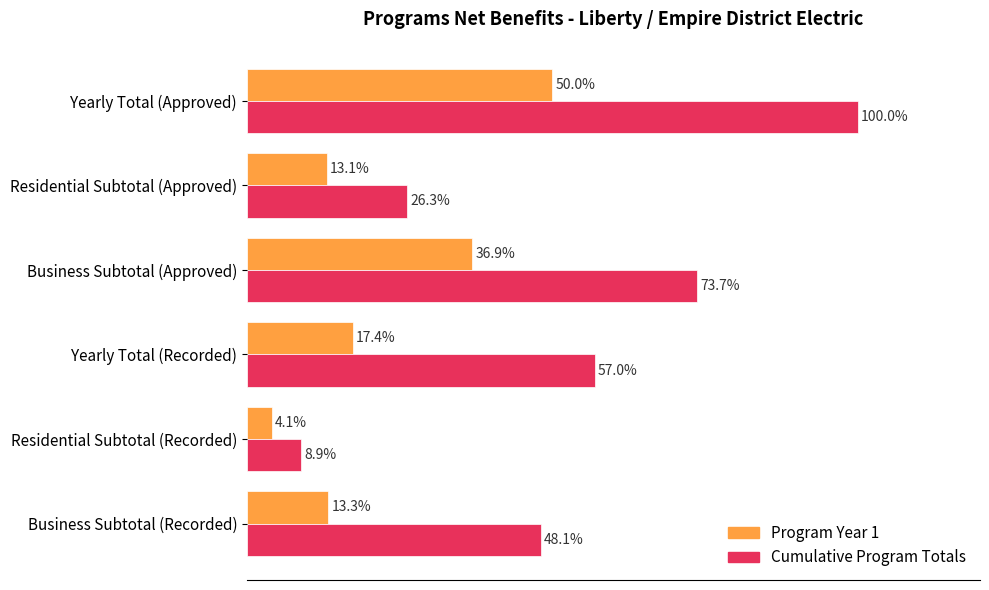

Which series changed the most between Residential Subtotal (Approved) and Yearly Total (Approved)?

Cumulative Program Totals